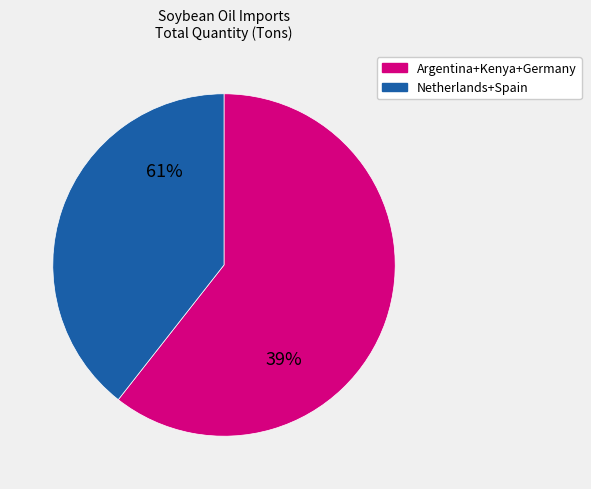

Approximately how many times larger is the value at Argentina compared to Spain?

1.9